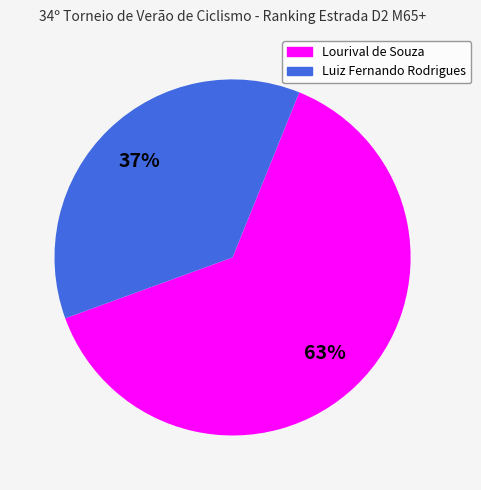

Does any single category account for the majority?

Yes